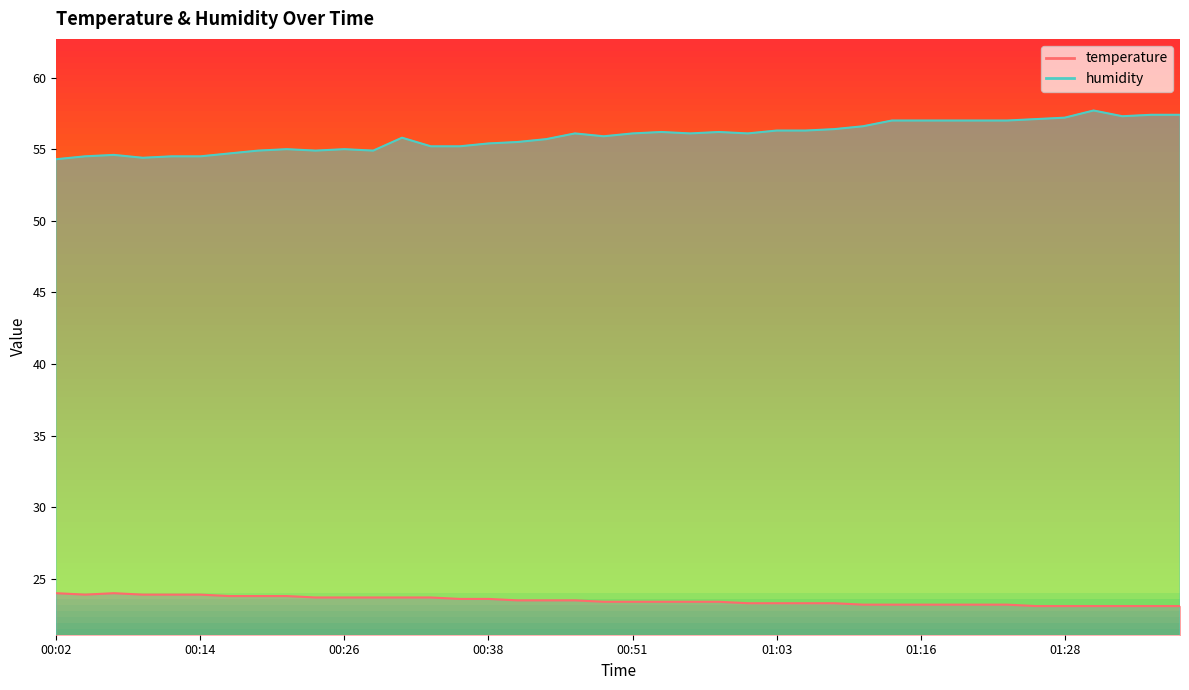

At which category does temperature reach its first local peak?

00:07